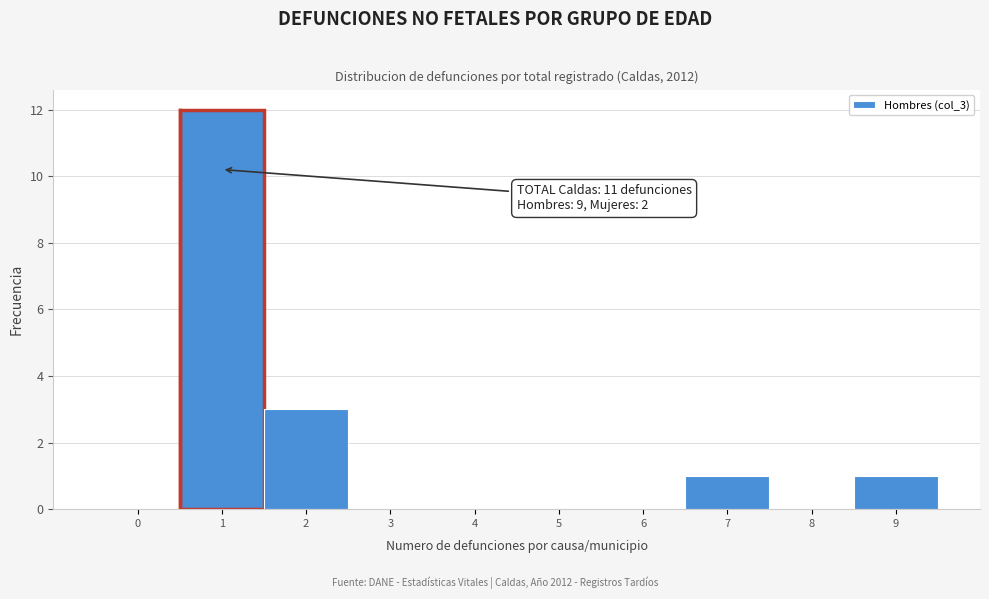

Reading right to left, list all the values displayed in this chart.

9=1	8=0	7=1	6=0	5=0	4=0	3=0	2=3	1=12	0=0